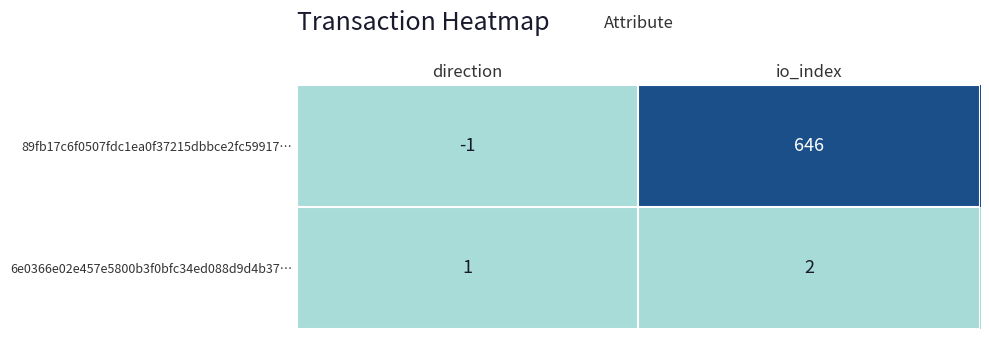

Reading left to right, transcribe all the data shown in this chart.

89fb17c6f0507fdc1ea0f37215dbbce2fc59917…: -1	646
6e0366e02e457e5800b3f0bfc34ed088d9d4b37…: 1	2